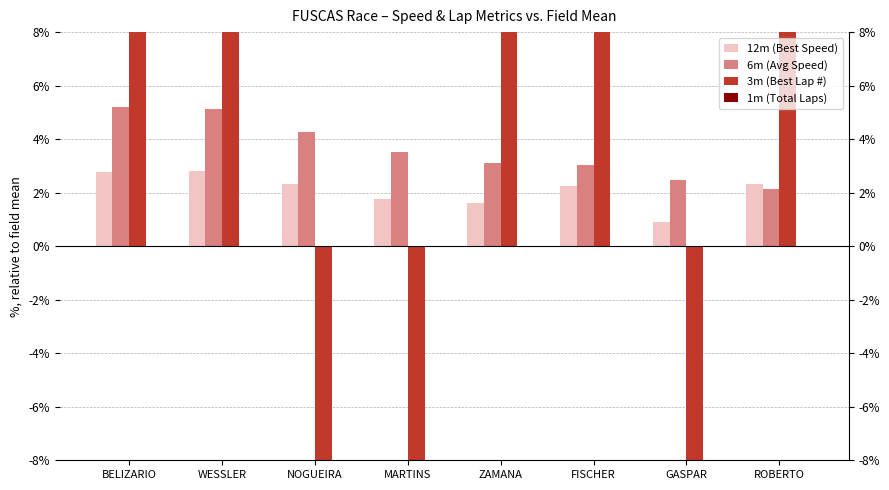

Which series has the largest total across all categories?

6m (Avg Speed)